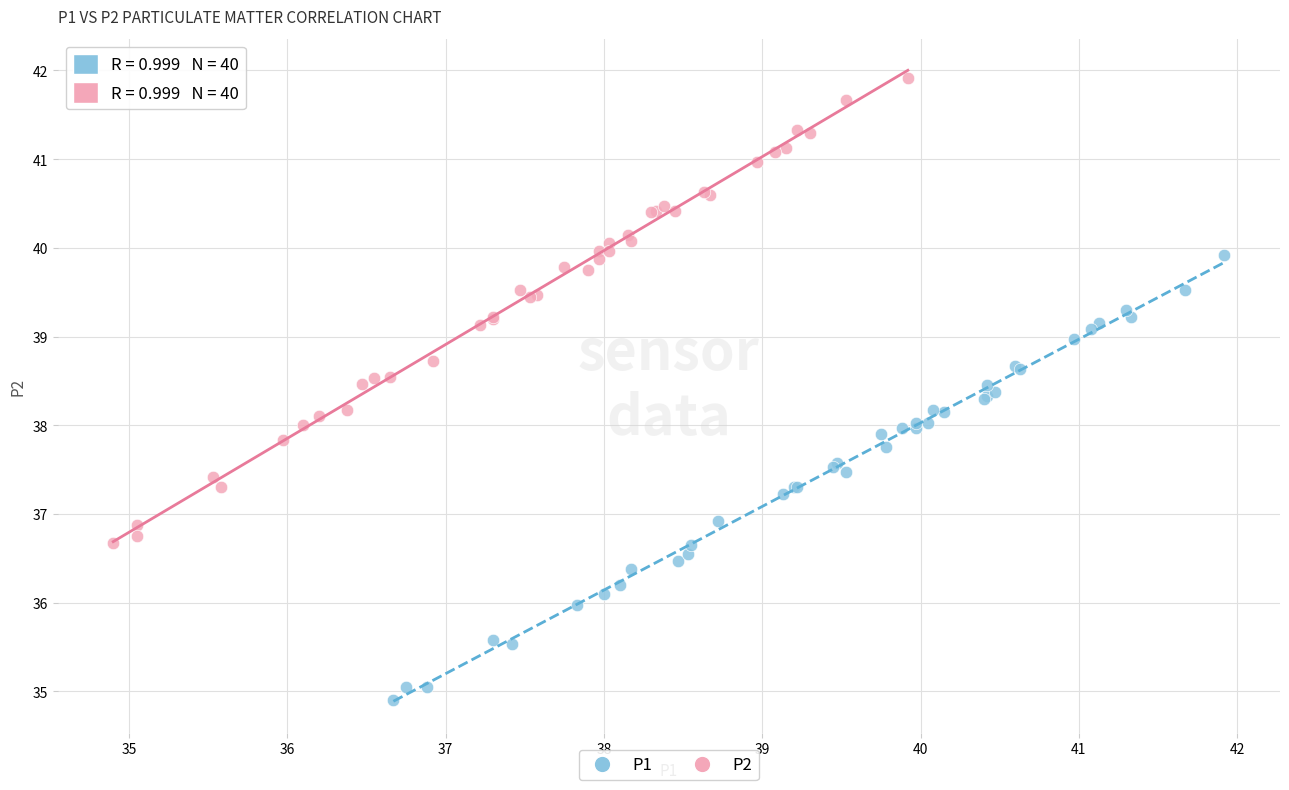

Which series reaches the maximum Y coordinate?

P2